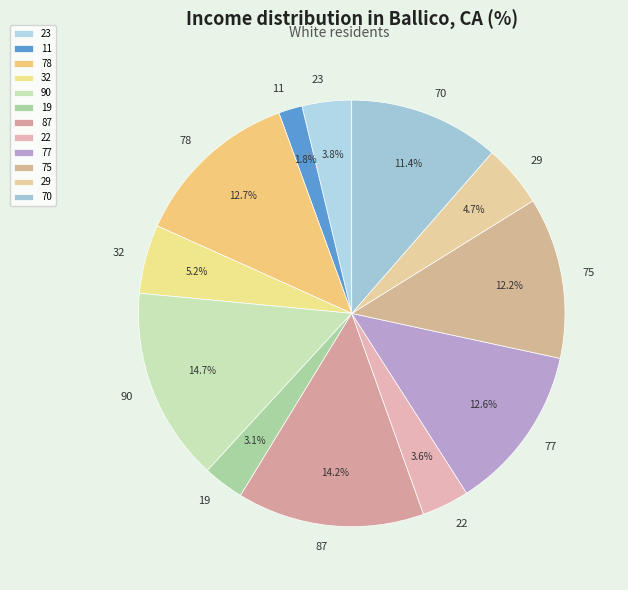

To the nearest percent, what portion does 90 represent?

15%